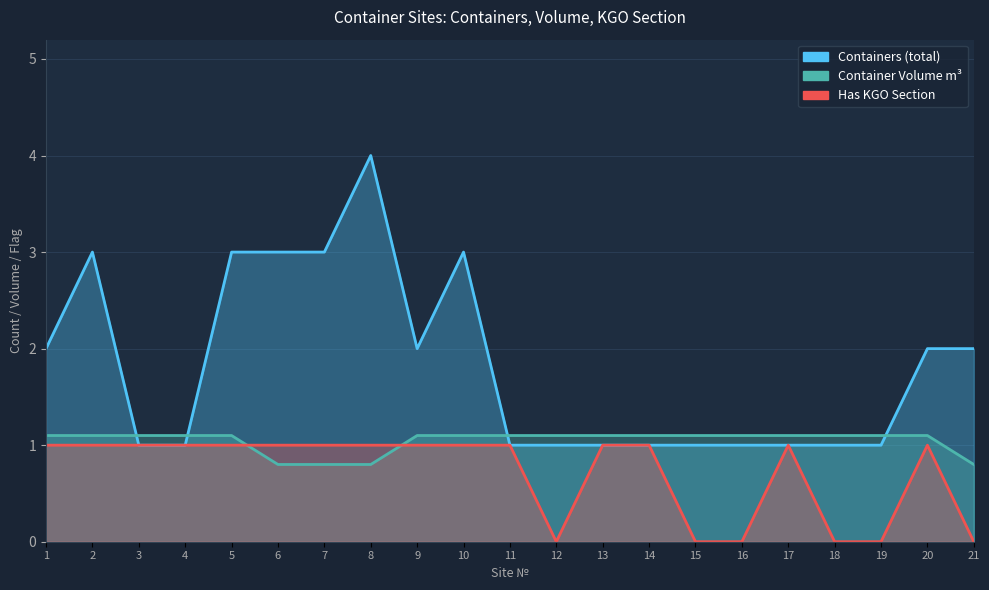

Is it true that Container Volume m3 equals 1.2 at 8?

False